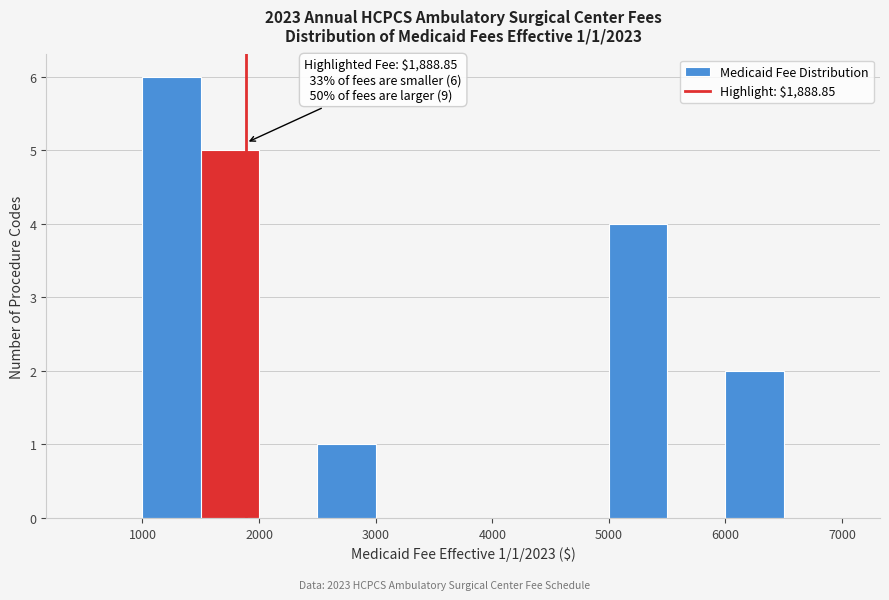

Which range on the x-axis has the tallest bar?

1000 to 1500